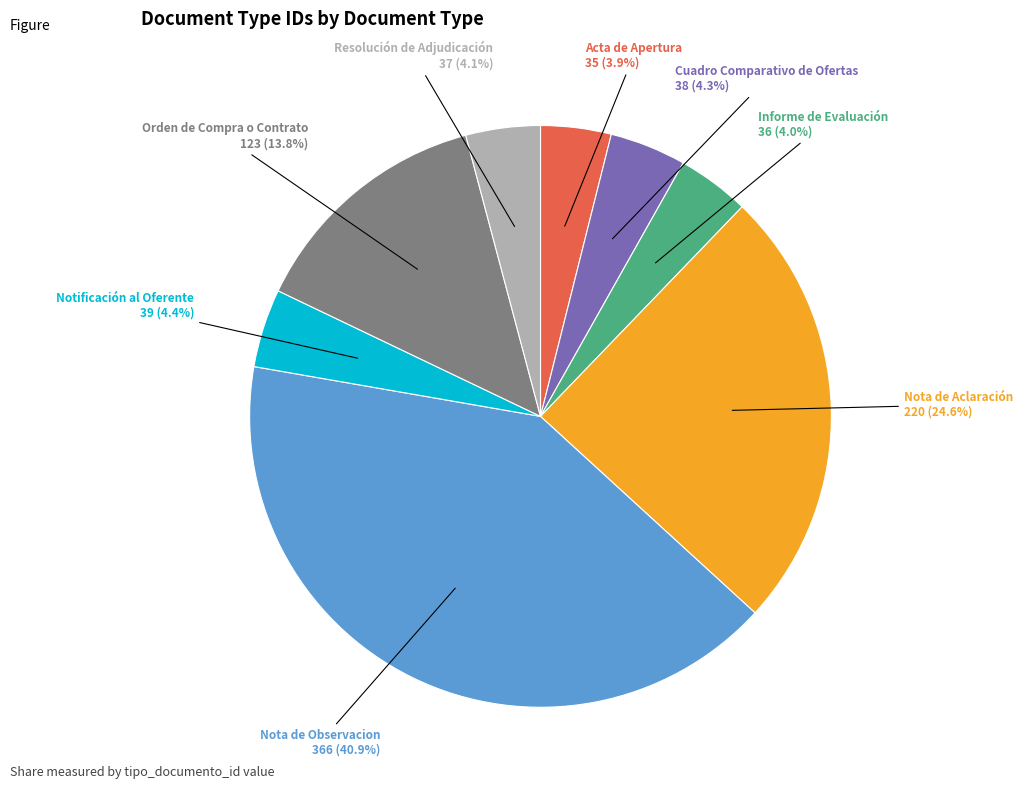

Does any single category account for the majority?

No